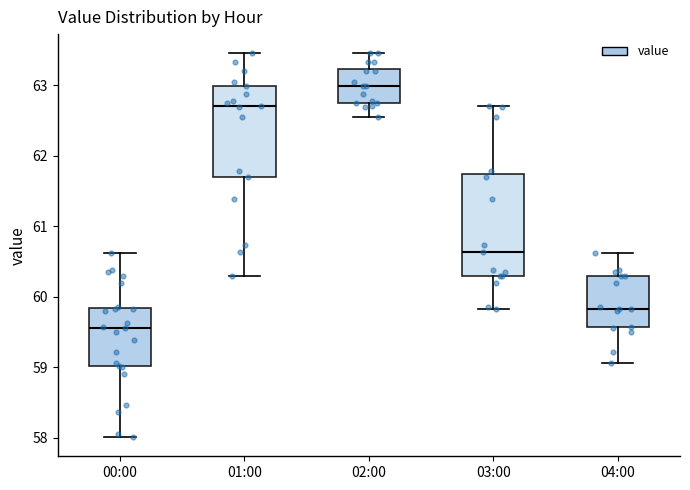

Which box is the tallest, from its lower edge to its upper edge?

03:00